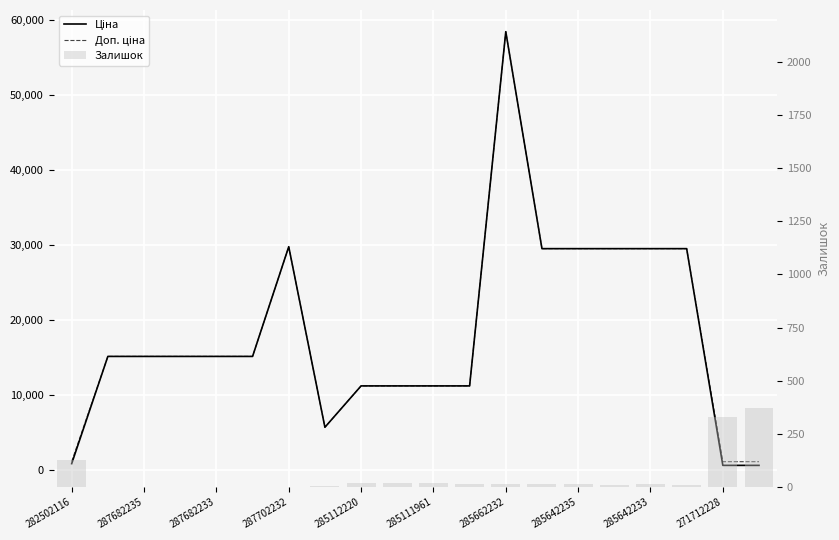

What is the difference between the highest and lowest values at 282502116?

984.2